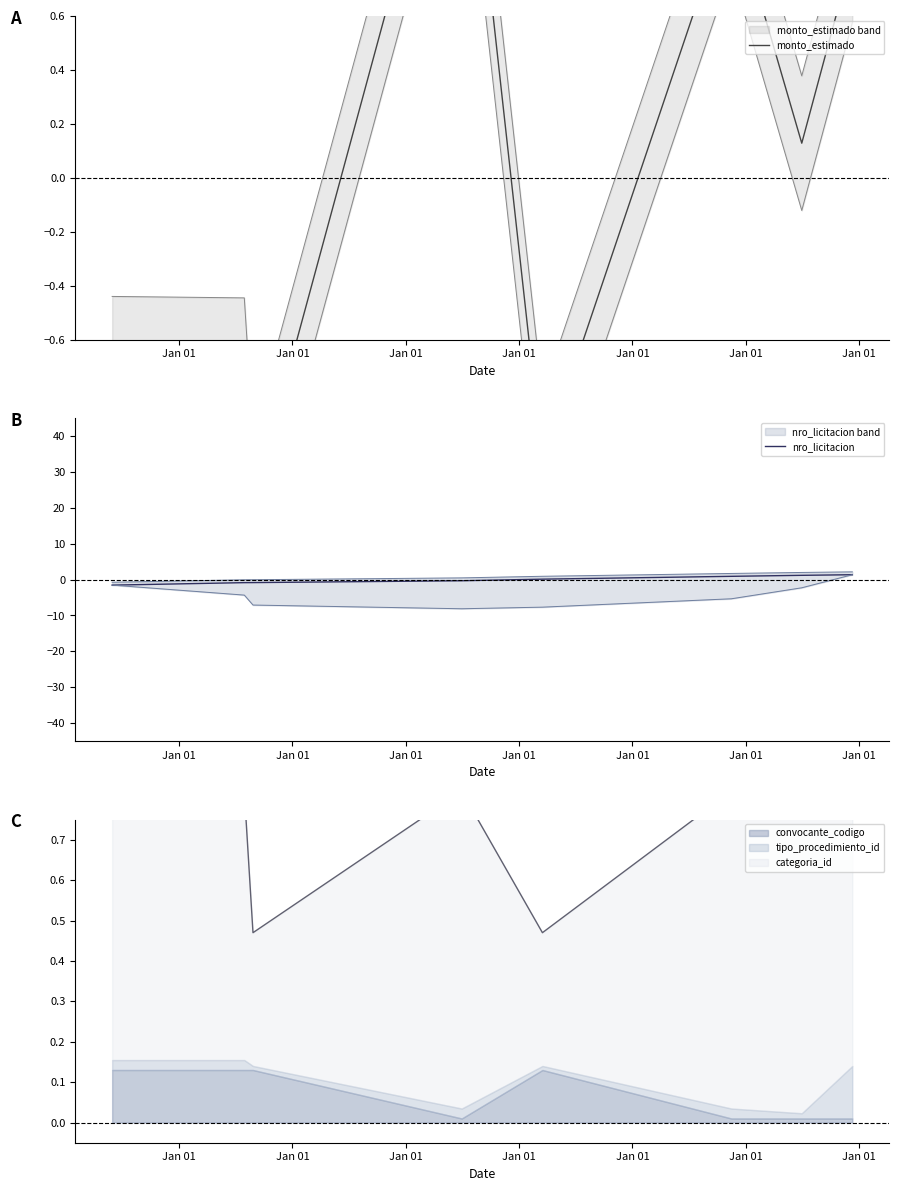

Which series has the largest range (max minus min)?

nro_licitacion